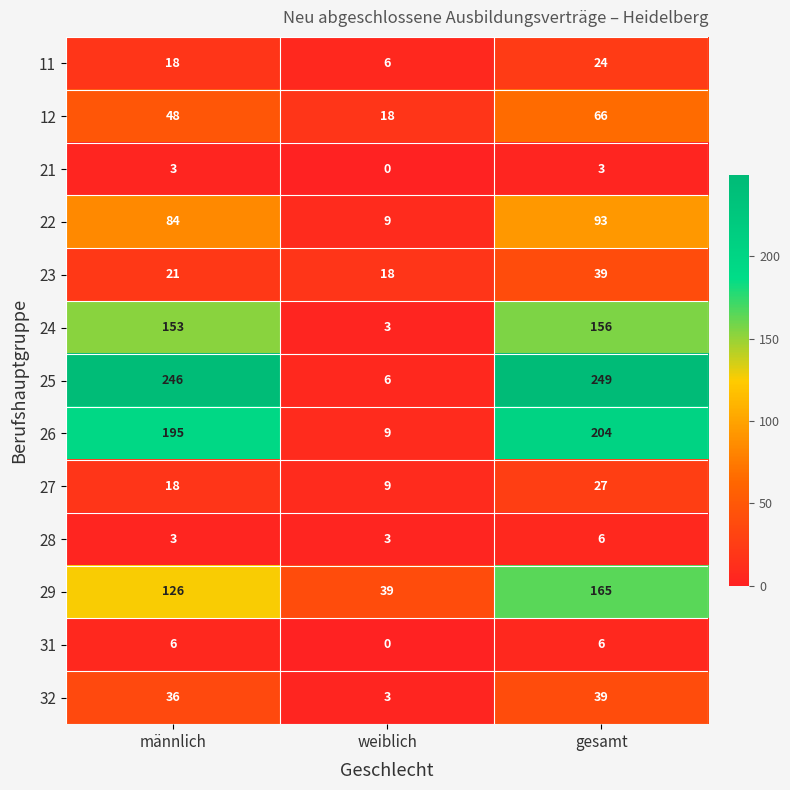

Rank the categories by 24 value from highest to lowest.

gesamt, männlich, weiblich